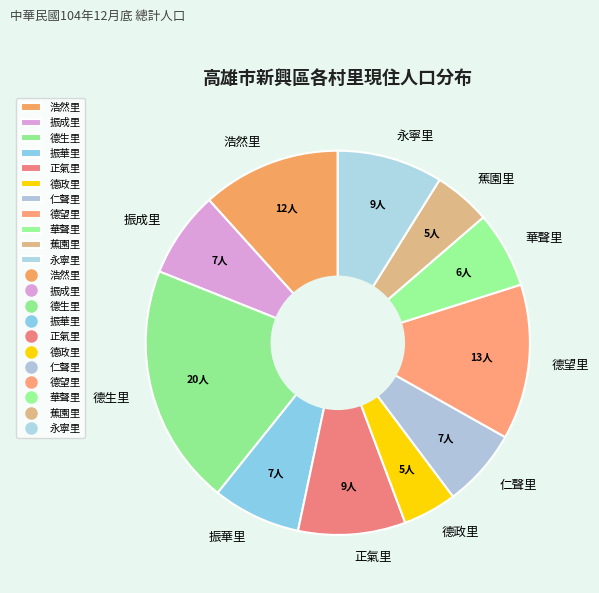

Which has a higher value, 德望里 or 正氣里?

德望里